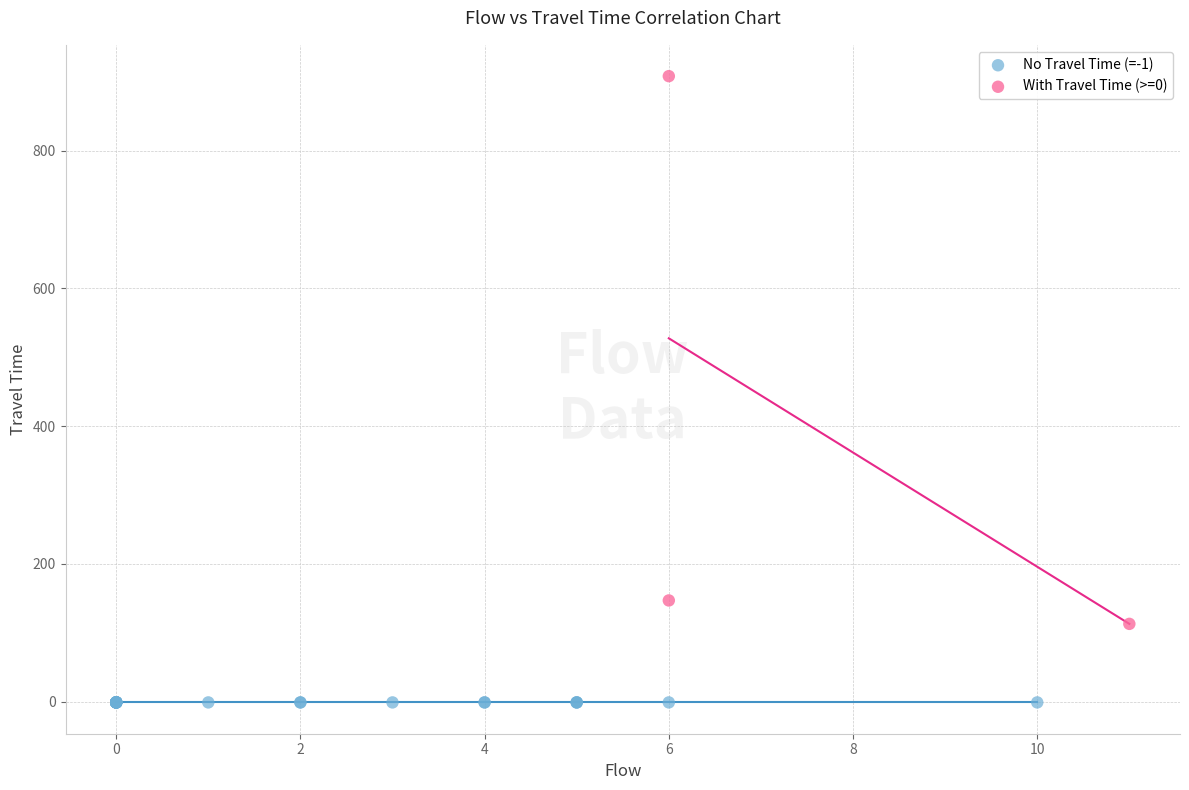

Which series contains the lowest Y value?

No Travel Time (=-1)